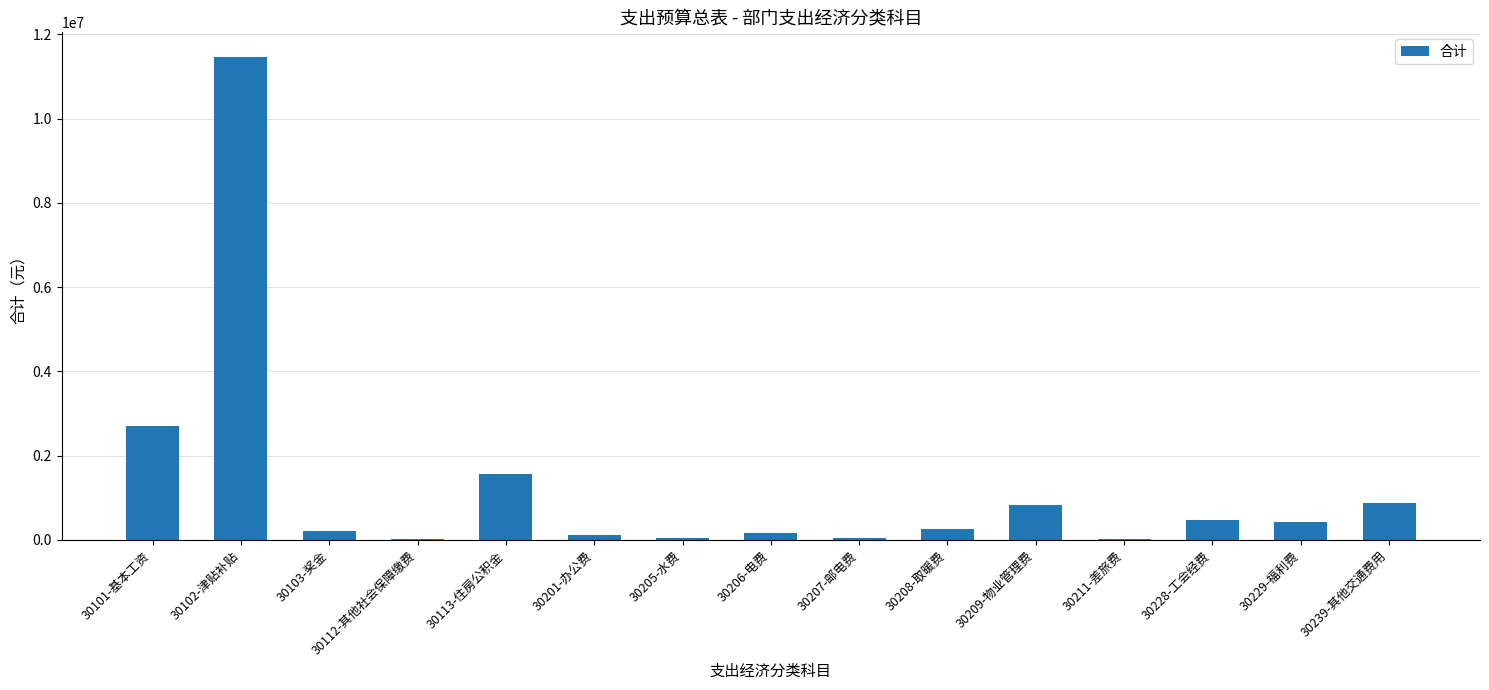

Count the number of data series in this chart.

1